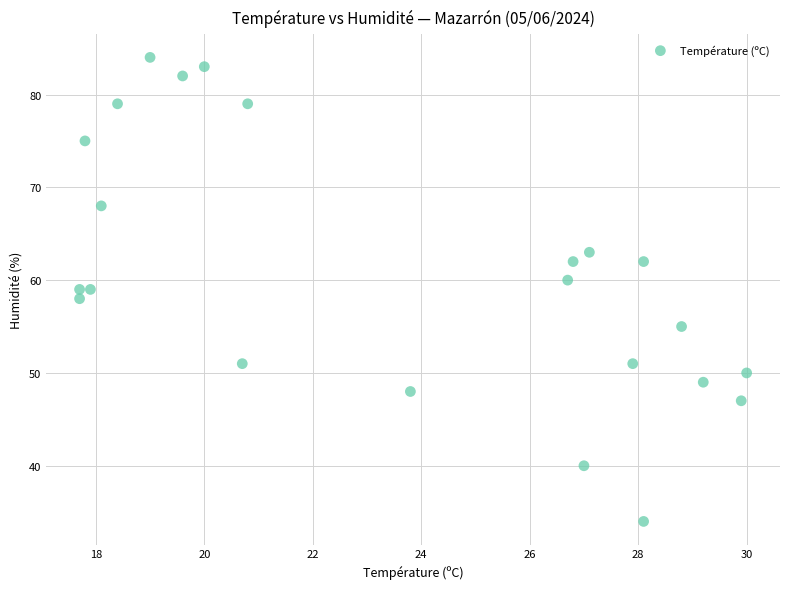

What is the range of Y values (max minus min)?

50